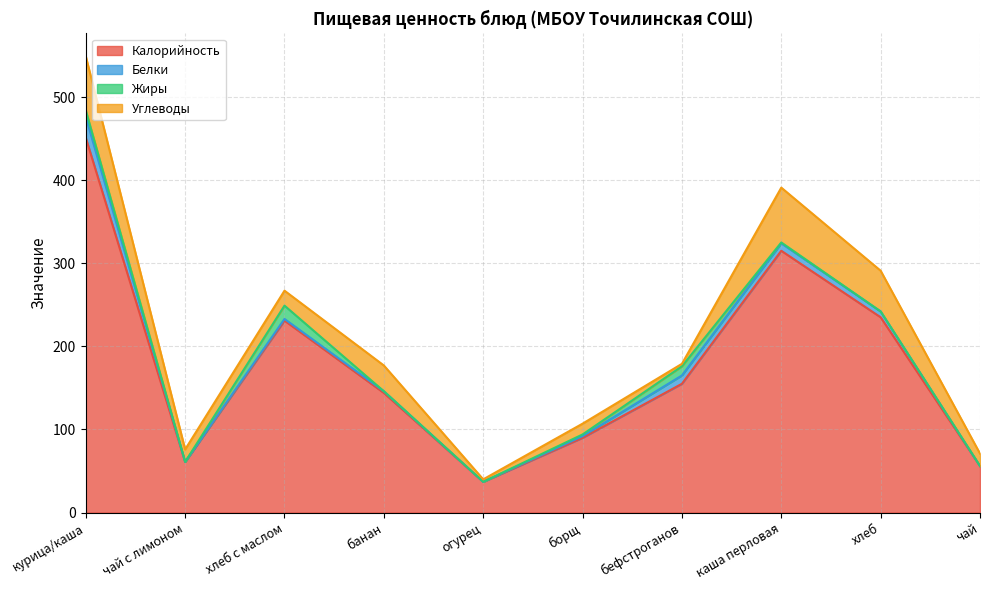

Reading left to right, transcribe all the data shown in this chart.

Калорийность: курица/каша=451	чай с лимоном=61	хлеб с маслом=231	банан=144	огурец=37	борщ=90	бефстроганов=155	каша перловая=315	хлеб=235	чай=56
Белки: курица/каша=25	чай с лимоном=0	хлеб с маслом=2	банан=2	огурец=0	борщ=2	бефстроганов=10	каша перловая=9	хлеб=7	чай=0
Жиры: курица/каша=8	чай с лимоном=0	хлеб с маслом=16	банан=0	огурец=0	борщ=2	бефстроганов=11	каша перловая=1	хлеб=0	чай=0
Углеводы: курица/каша=65	чай с лимоном=15	хлеб с маслом=18	банан=31	огурец=3	борщ=13	бефстроганов=3	каша перловая=66	хлеб=49	чай=15